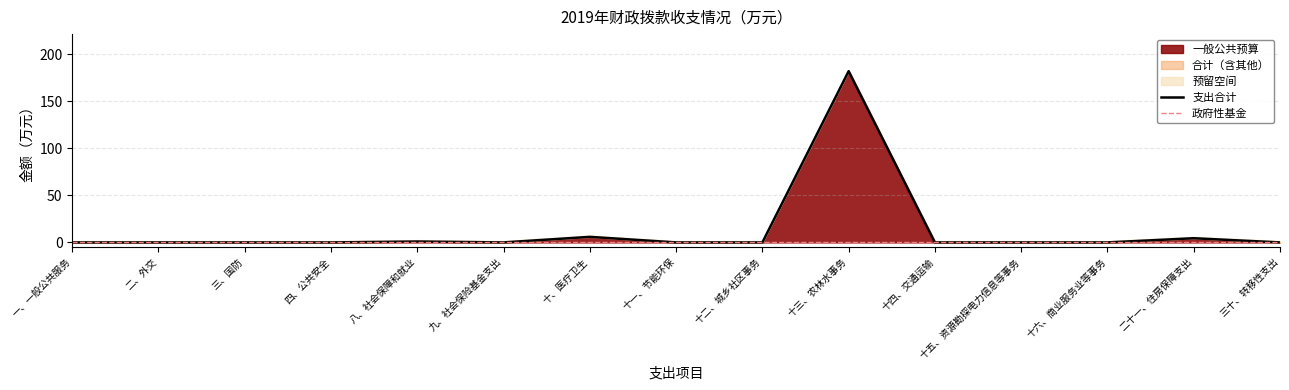

Count the number of categories in the chart.

15